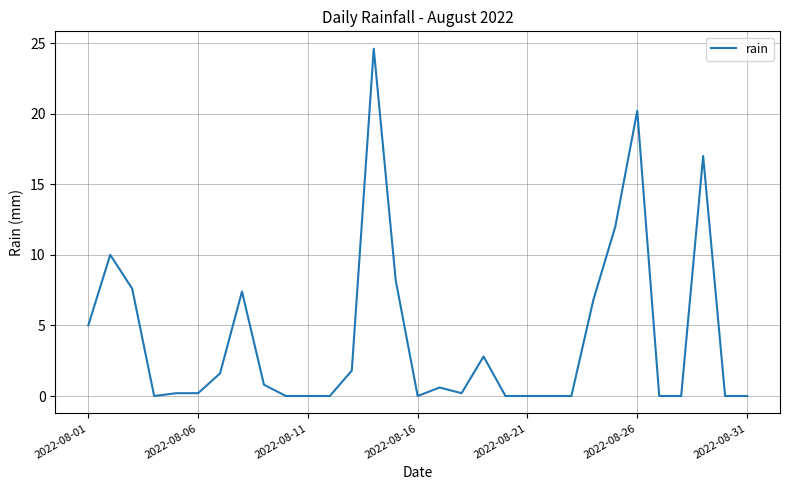

What is the greatest value displayed?

24.6